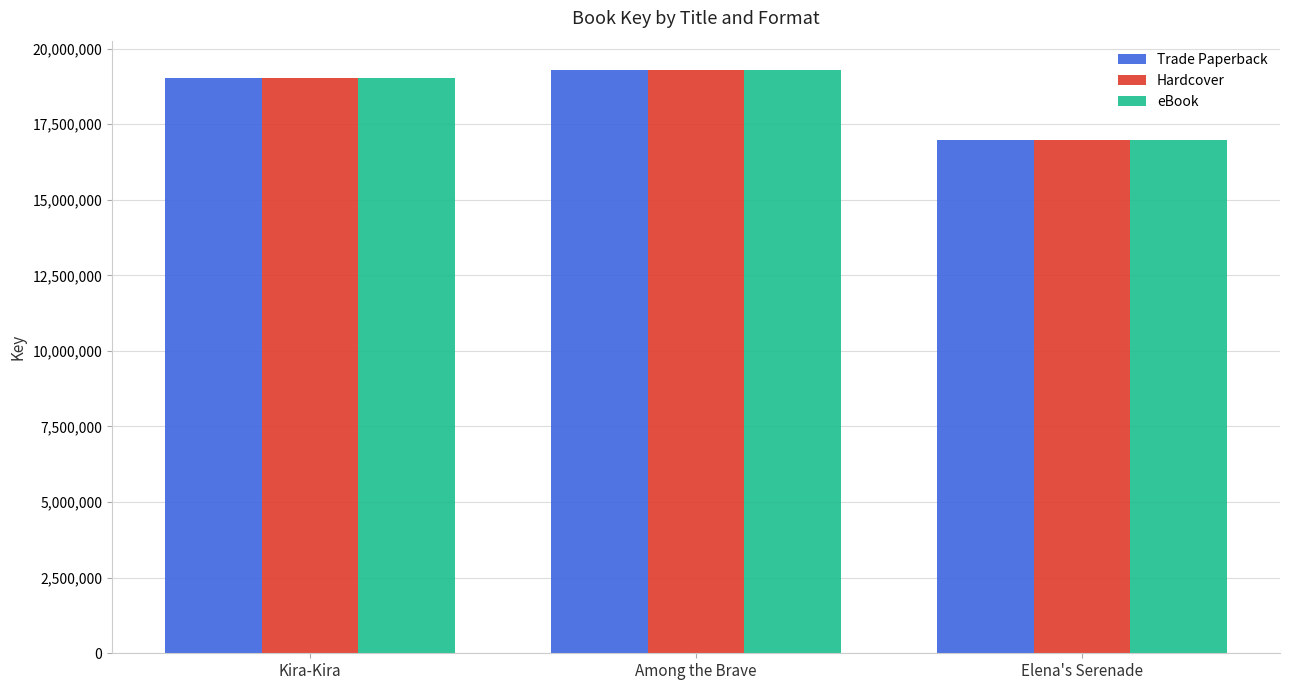

What is the value of the Trade Paperback bar at the 1st from the left?

19010668